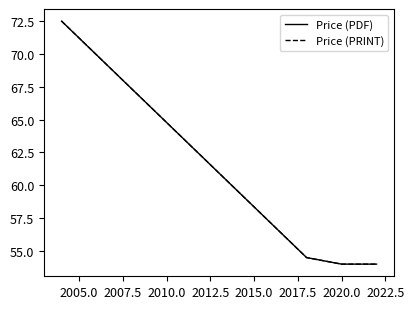

Does the chart display data point markers on the line(s)?

No